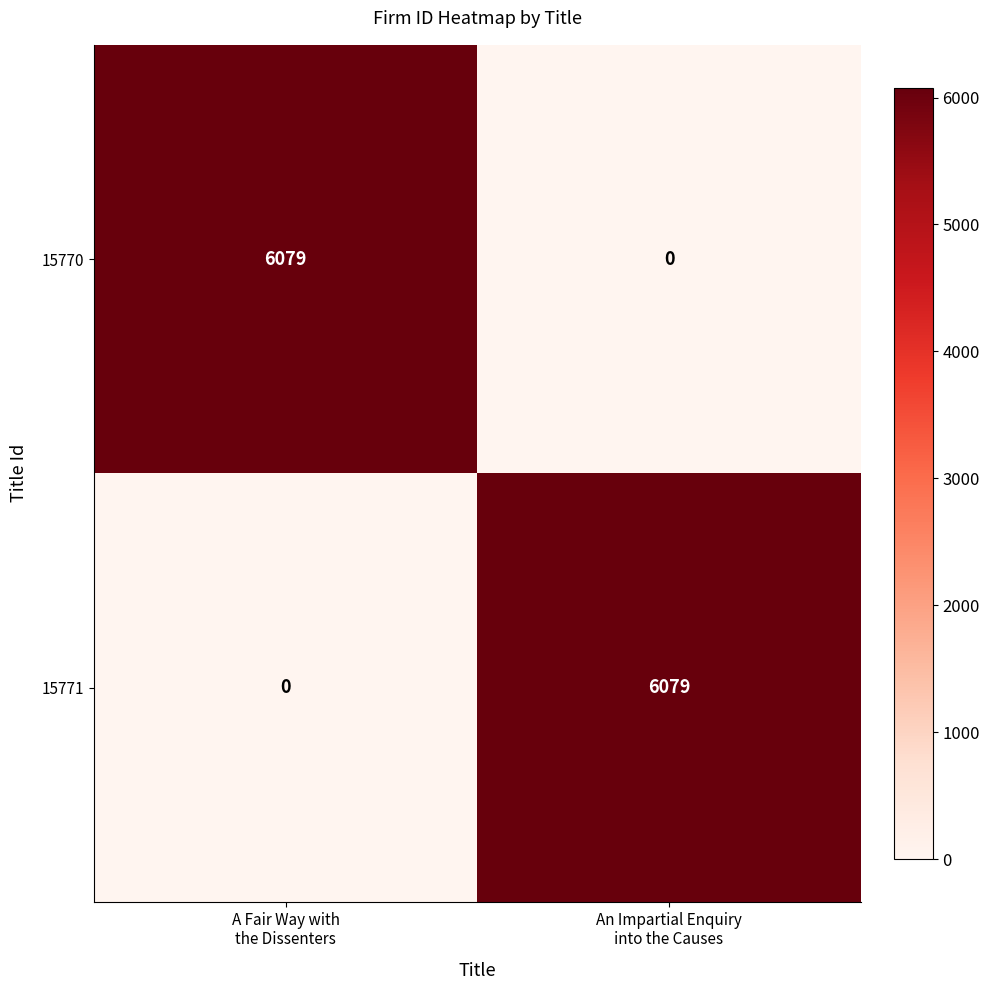

What is the difference between the maximum and minimum values in the 15770 series?

6079